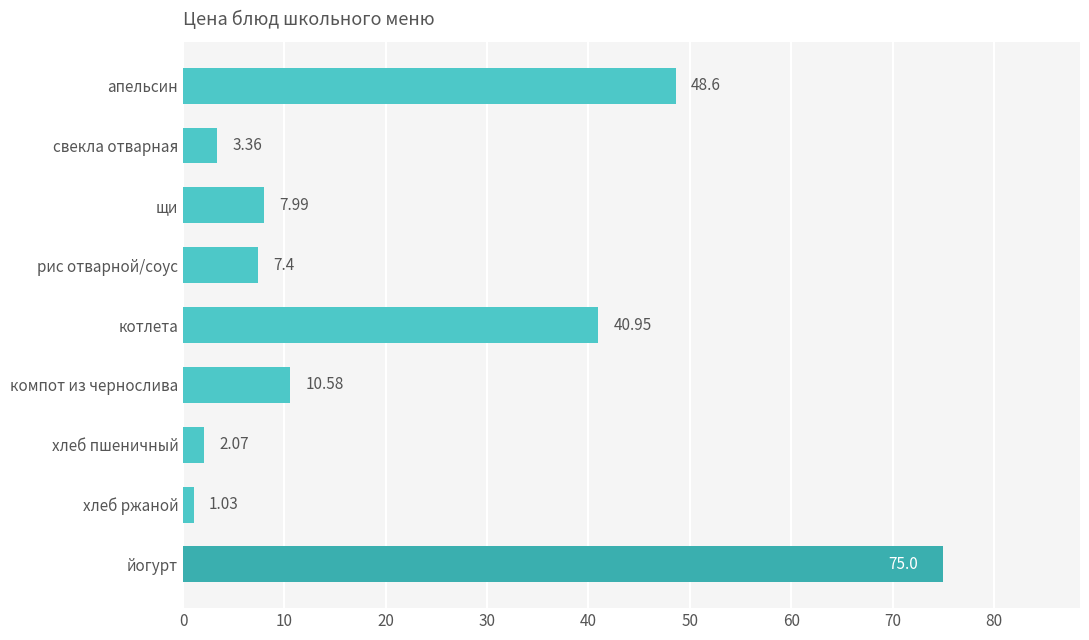

At which category does the chart reach its minimum across all series?

хлеб ржаной